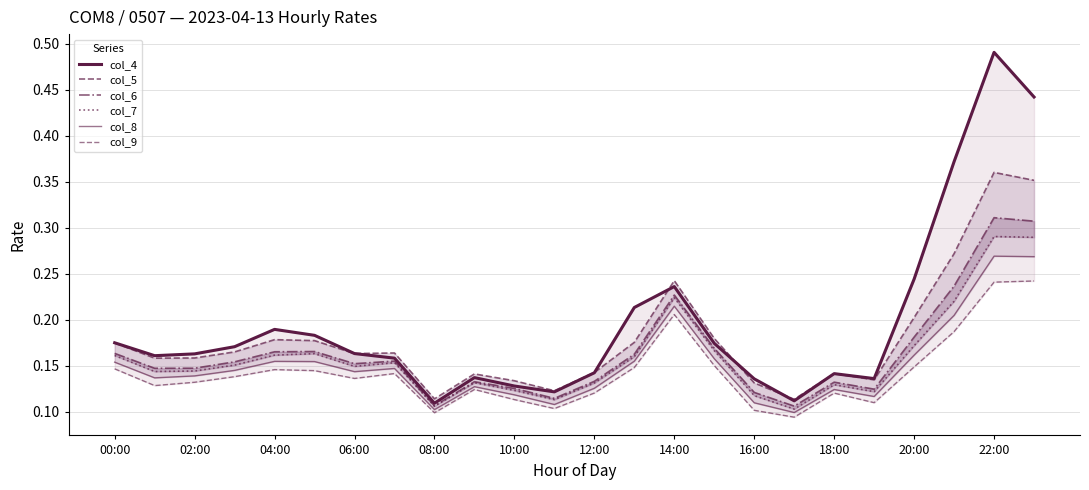

What value does the col_7 series have at 17?

0.1